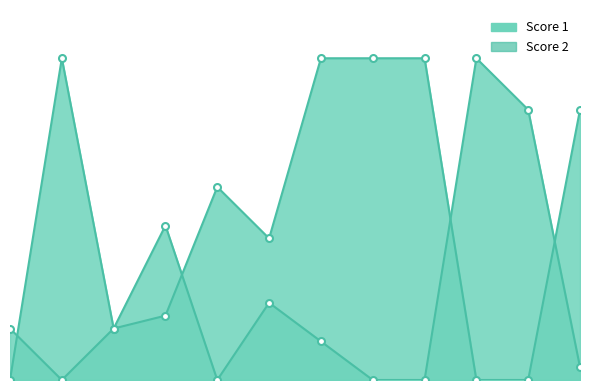

Rank the series at 2 from highest to lowest value.

Score 1, Score 2